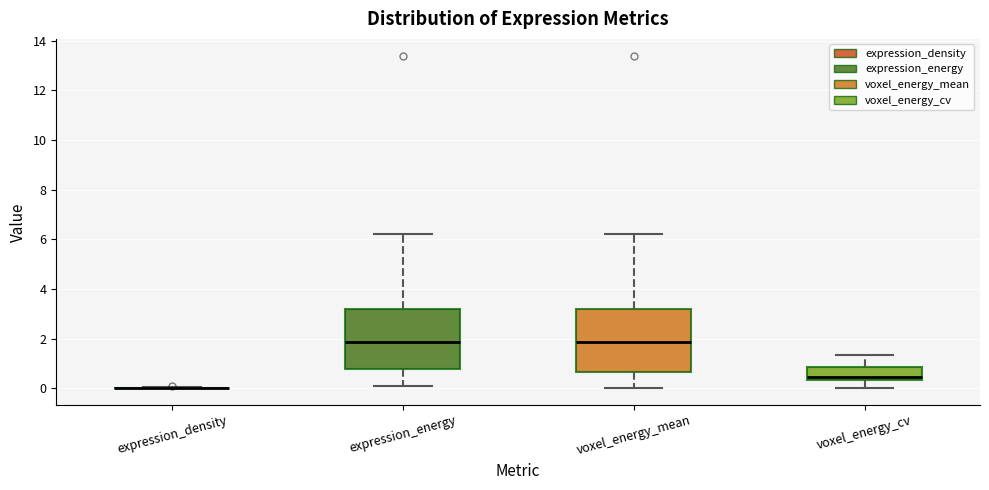

Reading left to right, read every box against the y-axis: the position of its median line, the range the box covers, and the ends of its whiskers. The values are not printed on the chart, so give them approximately, as read against the axis.

expression_density: box collapsed to a line at 0.0, whiskers 0.0 to 0.0
expression_energy: median 1.8, box 0.8 to 3.2, whiskers 0.0 to 6.2
voxel_energy_mean: median 1.8, box 0.6 to 3.2, whiskers 0.0 to 6.2
voxel_energy_cv: median 0.4 (just above the box's lower edge), box 0.4 to 0.8, whiskers 0.0 to 1.4